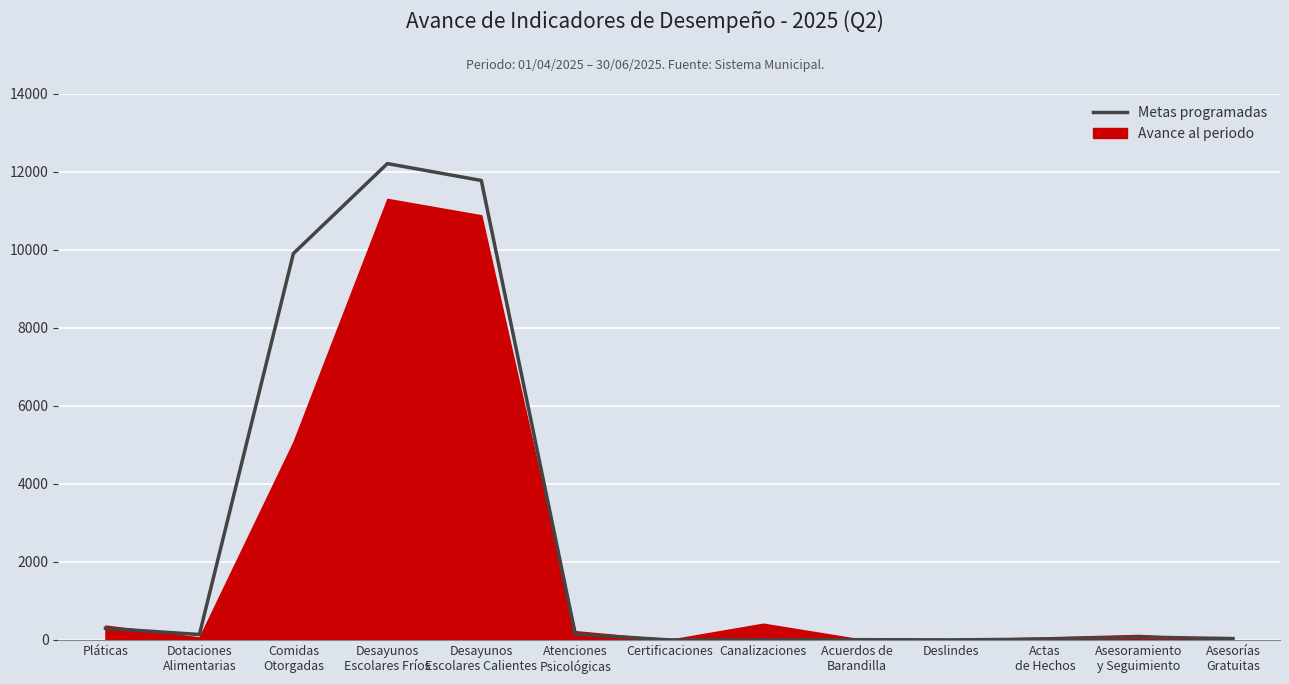

Reading left to right, what are all the values shown in this chart?

Pláticas=300	Dotaciones
Alimentarias=141	Comidas
Otorgadas=9900	Desayunos
Escolares Fríos=12204	Desayunos
Escolares Calientes=11772	Atenciones
Psicológicas=150	Certificaciones=3	Canalizaciones=2	Acuerdos de
Barandilla=8	Deslindes=3	Actas
de Hechos=22	Asesoramiento
y Seguimiento=75	Asesorías
Gratuitas=36